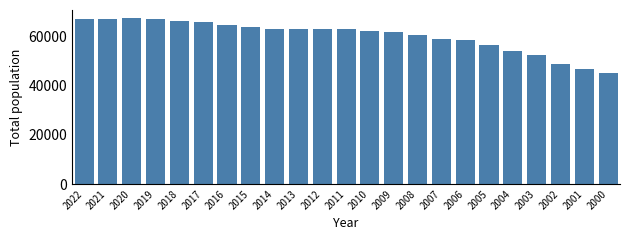

What is the minimum value shown in the chart?

45091